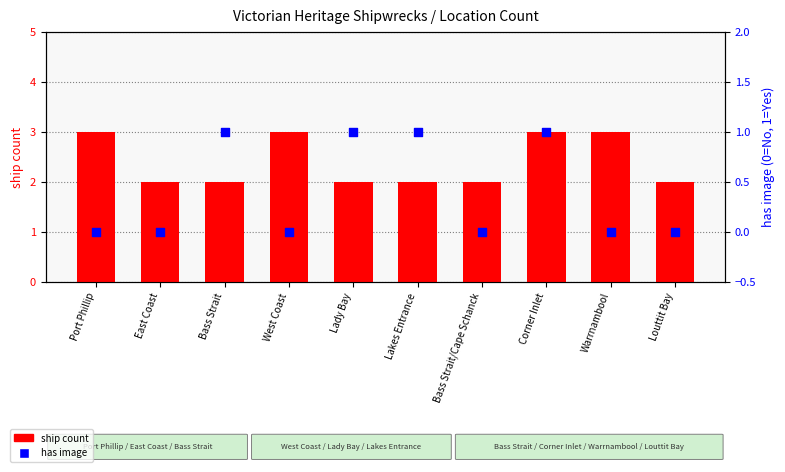

What is the total value across all series at Lady Bay?

3